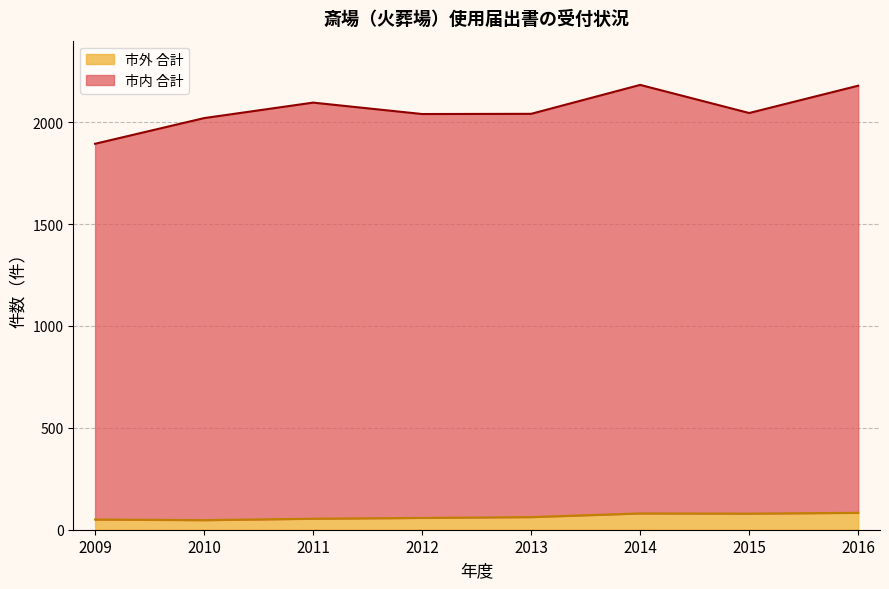

At how many categories does at least one series exceed 858?

8